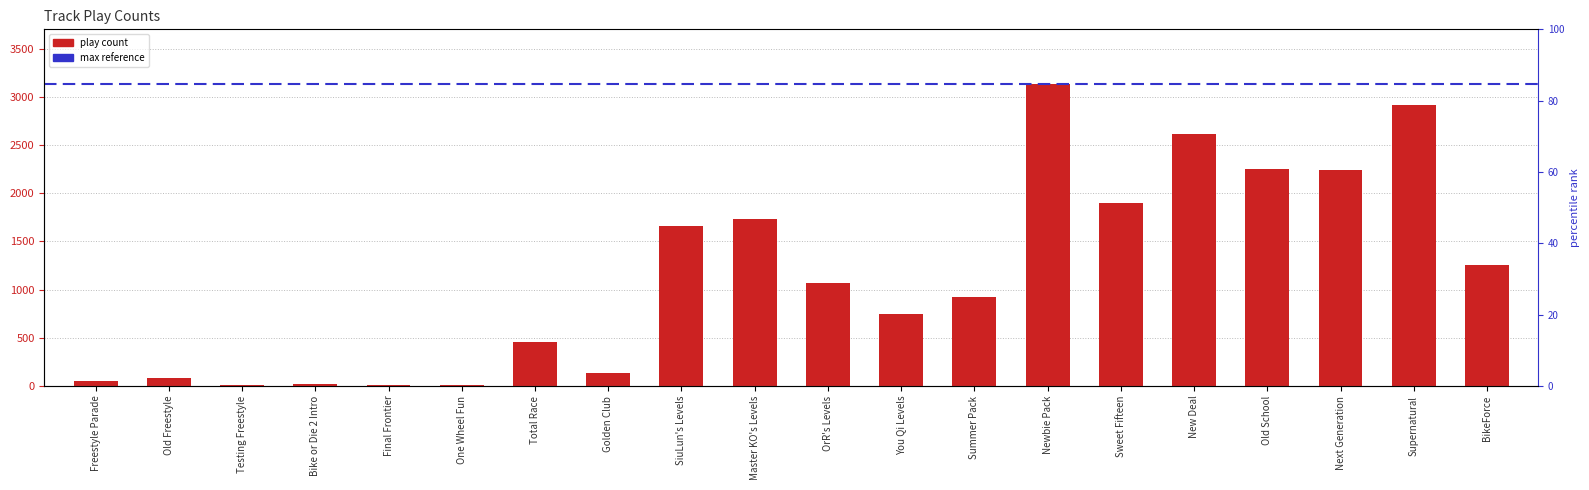

True or false: the data shows 46 at Freestyle Parade.

True